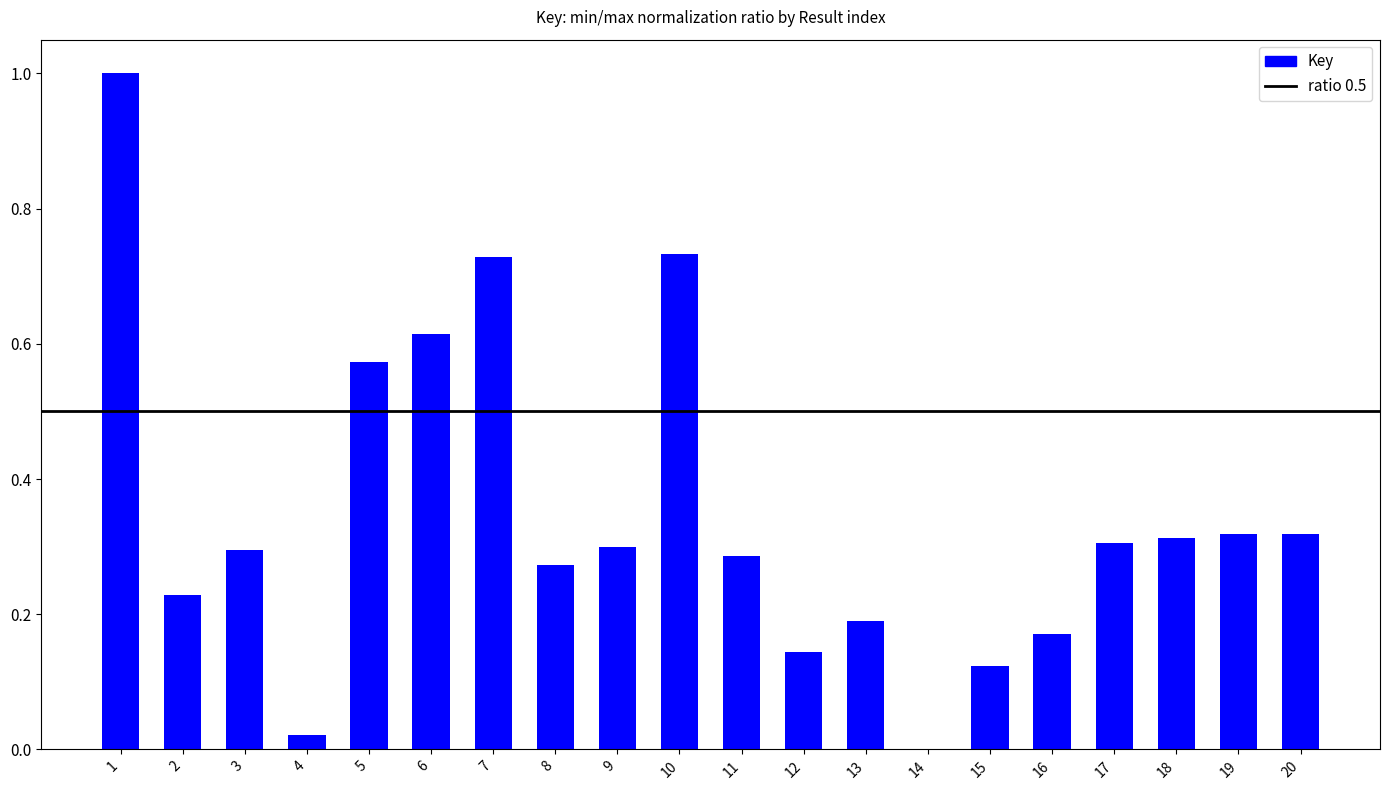

Which has a higher value, 6 or 10?

10